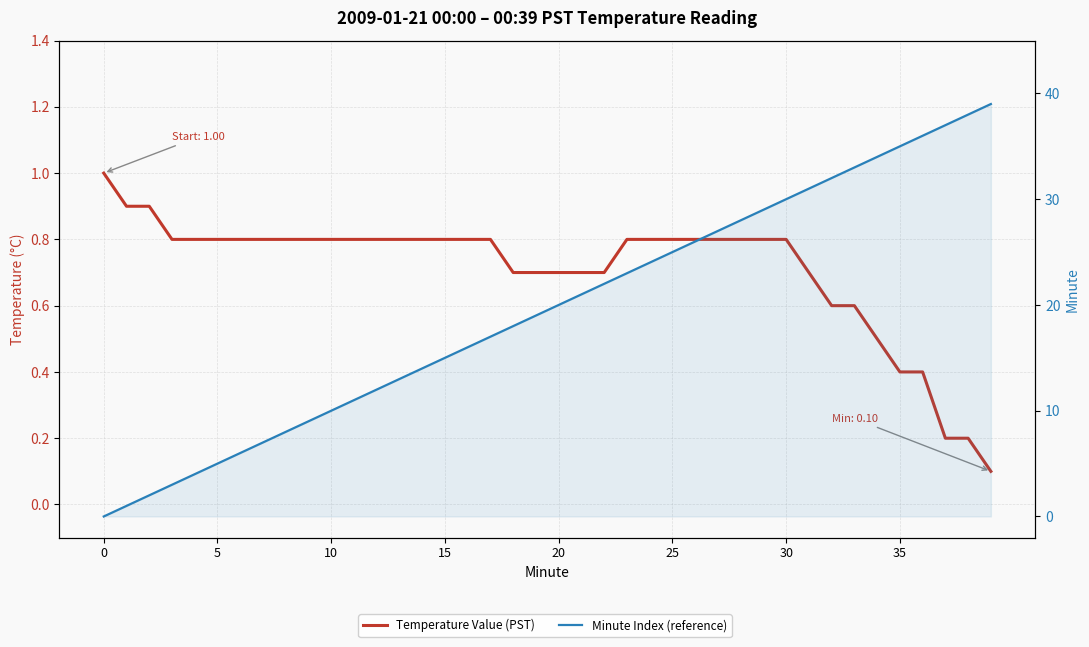

How many positive values does the Minute Index (reference) series have?

39